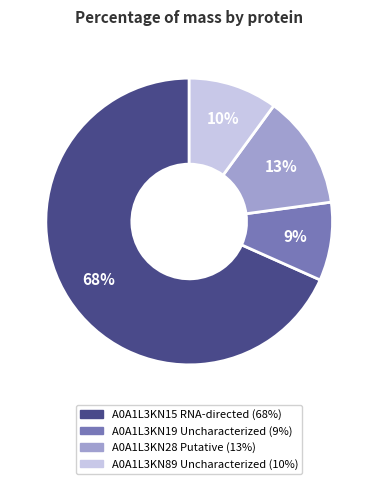

Rank the categories by value from highest to lowest.

A0A1L3KN15 RNA-directed, A0A1L3KN28 Putative, A0A1L3KN89 Uncharacterized, A0A1L3KN19 Uncharacterized